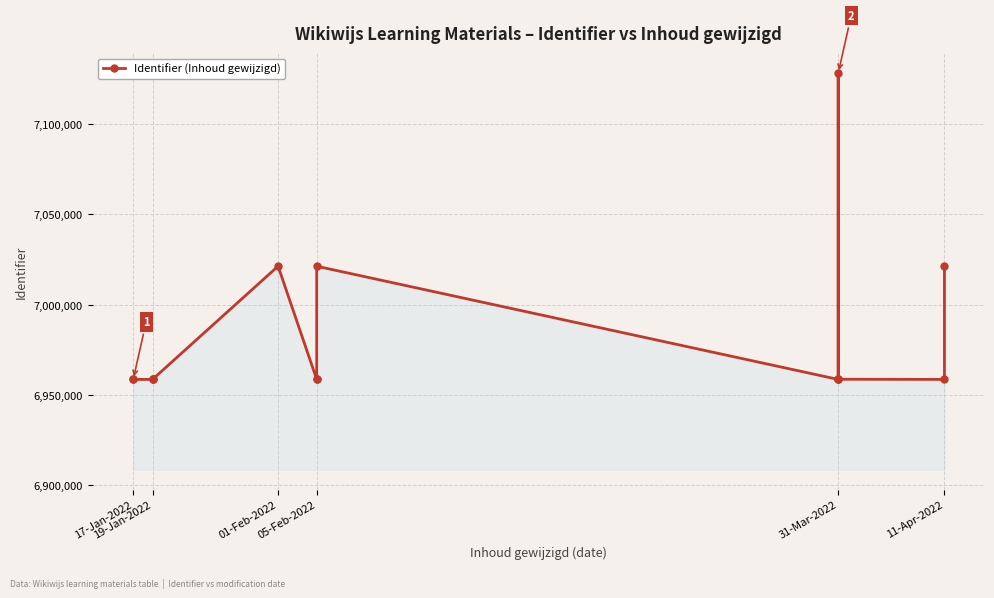

How many lines are shown in the chart?

1